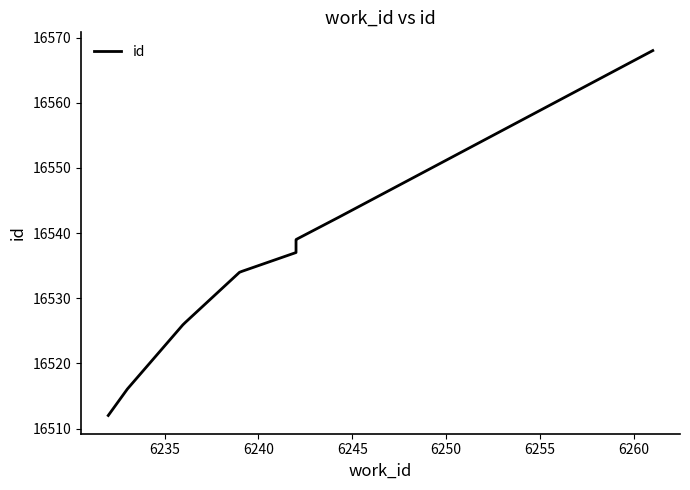

What is the difference between the maximum and minimum values?

56